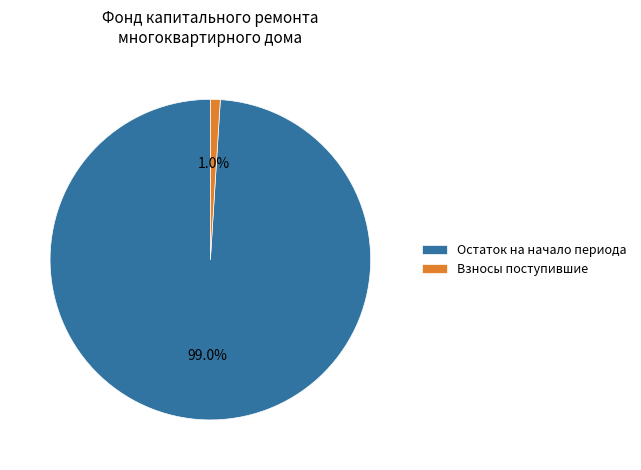

How many slices are in this pie chart?

2